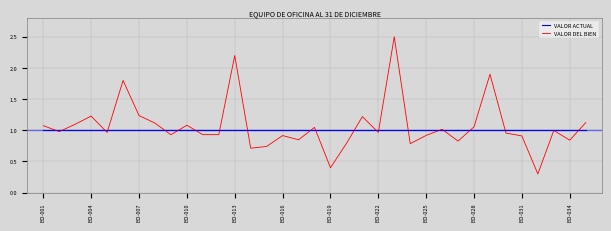

Rank the series by their maximum value, from lowest to highest.

VALOR ACTUAL, VALOR DEL BIEN